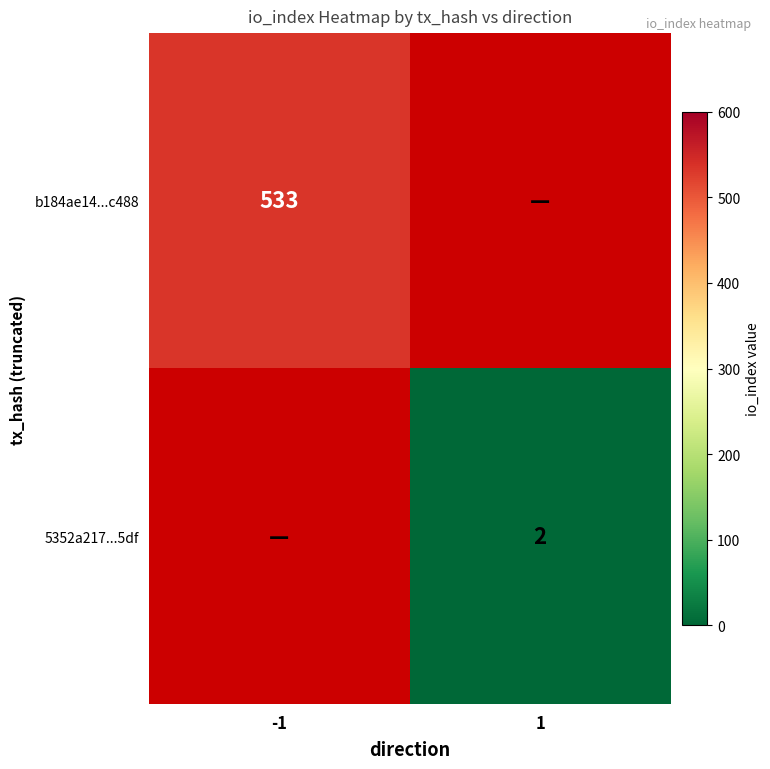

The 5352a217...5df series shows 3 at 1. True or false?

False